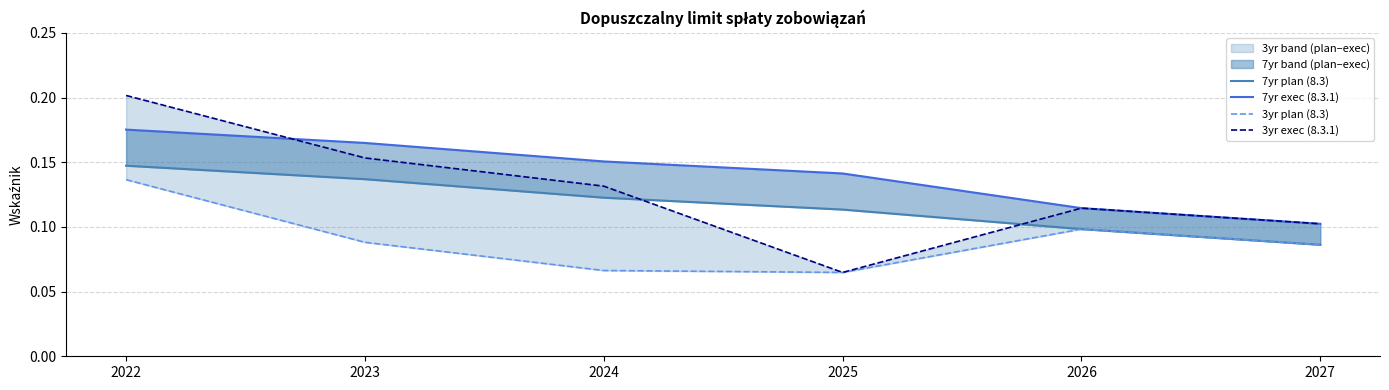

What is the sum of the 3yr exec (8.3.1) values at 2024 and 2026?

0.2